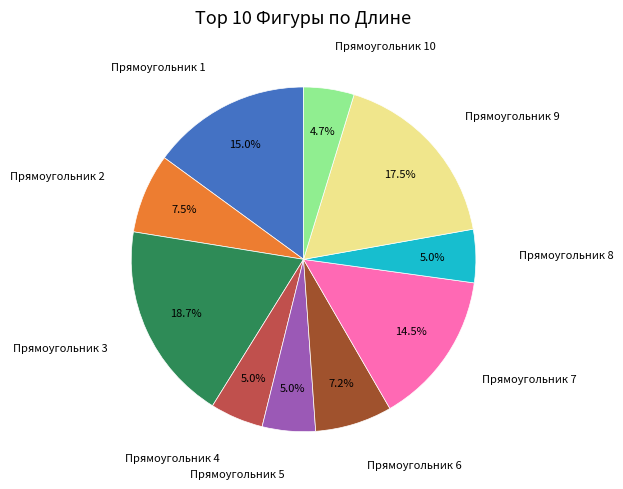

Is there a majority slice in this chart?

No